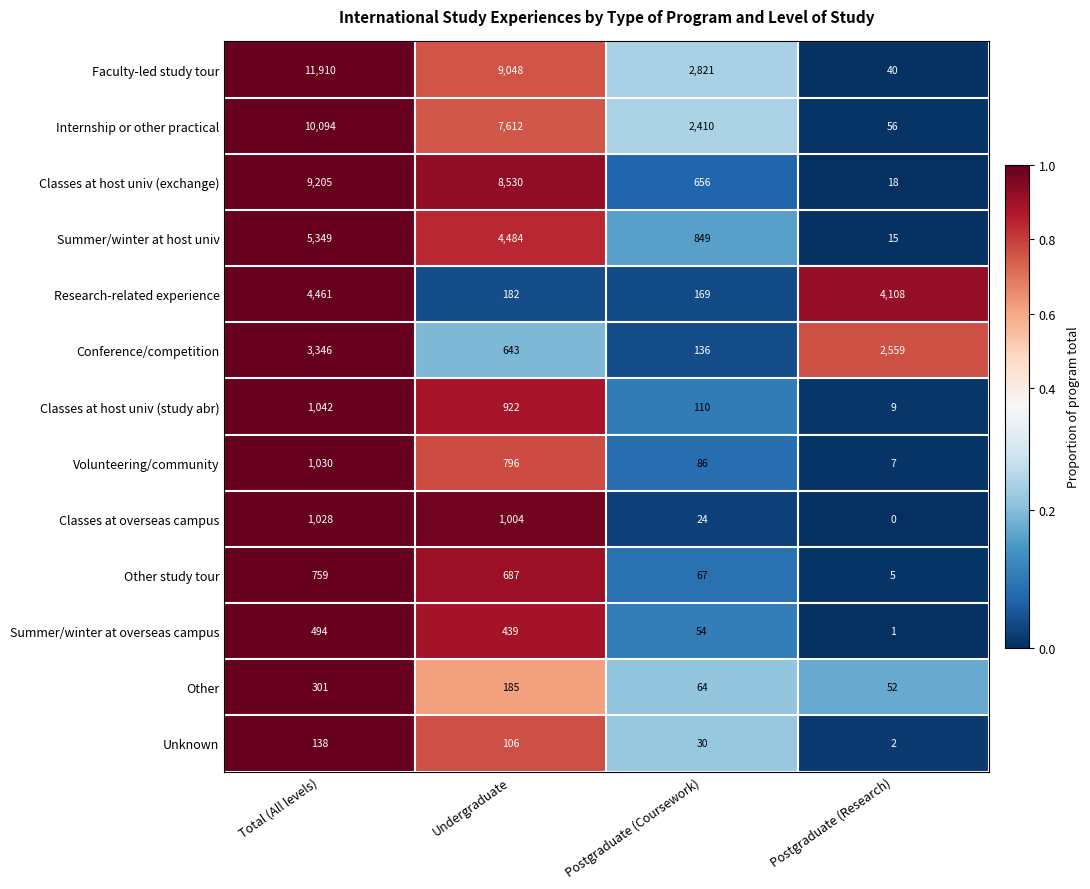

Is the value of Classes at host univ (study abr) at Postgraduate (Research) greater than the value of Other at Undergraduate?

No